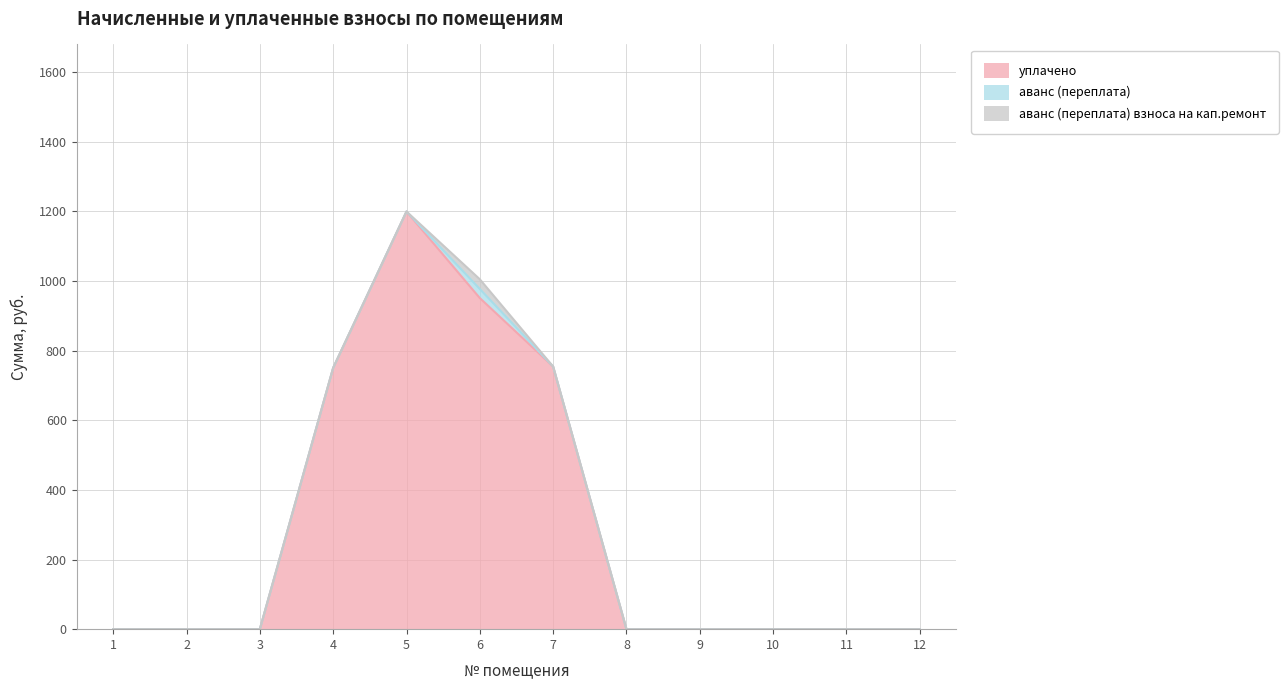

What is the greatest value displayed?

1199.6